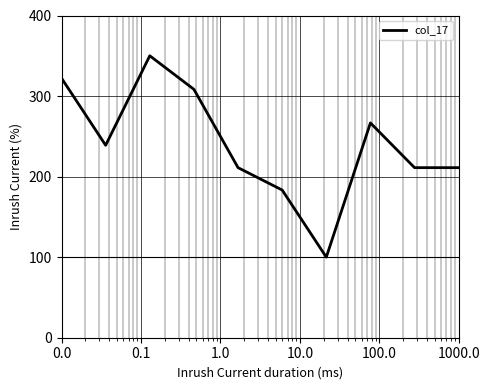

What is the greatest value displayed?

350.0